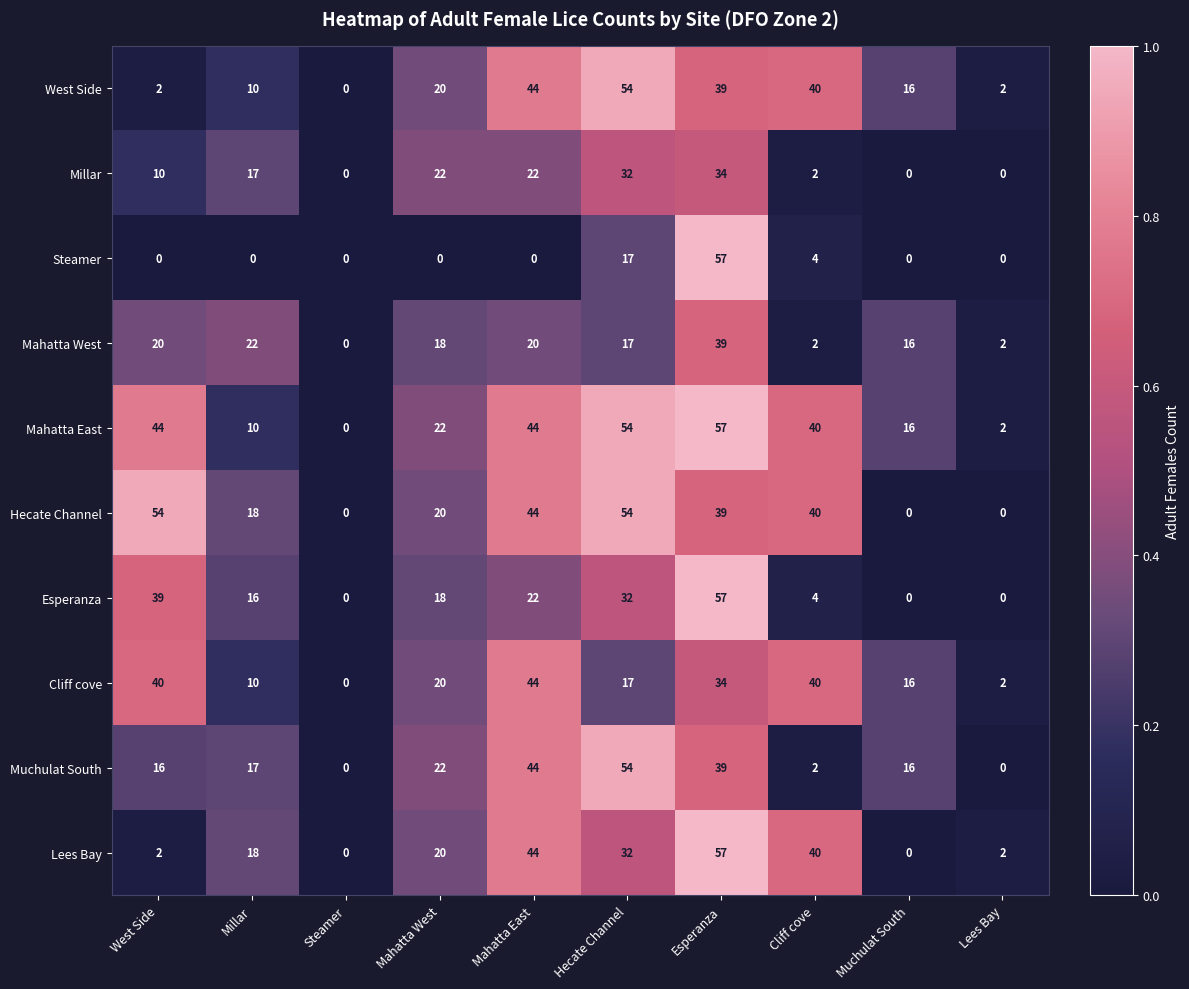

What is the approximate value of Millar at Mahatta East?

22